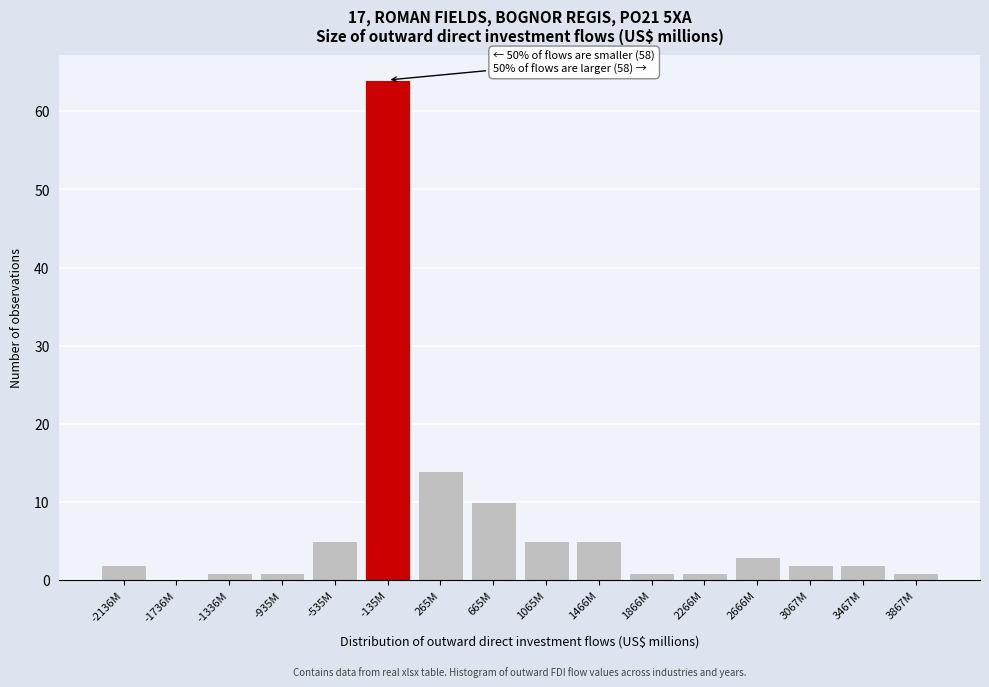

Reading right to left, transcribe all the data shown in this chart.

3867M=1	3467M=2	3067M=2	2666M=3	2266M=1	1866M=1	1466M=5	1065M=5	665M=10	265M=14	-135M=64	-535M=5	-935M=1	-1336M=1	-1736M=0	-2136M=2